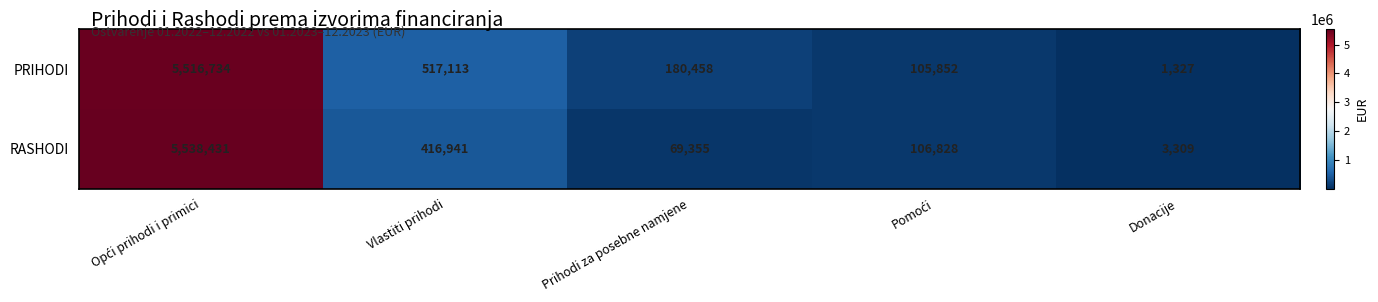

Which category has the lowest value in the PRIHODI series?

Donacije